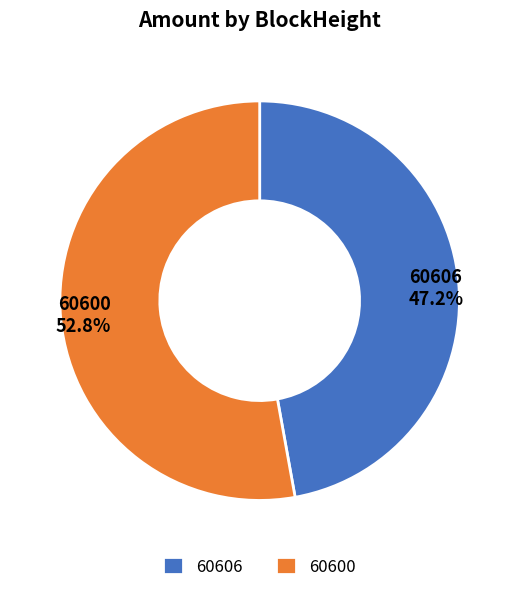

To the nearest percent, what is the difference between the largest and smallest slice percentages?

6%